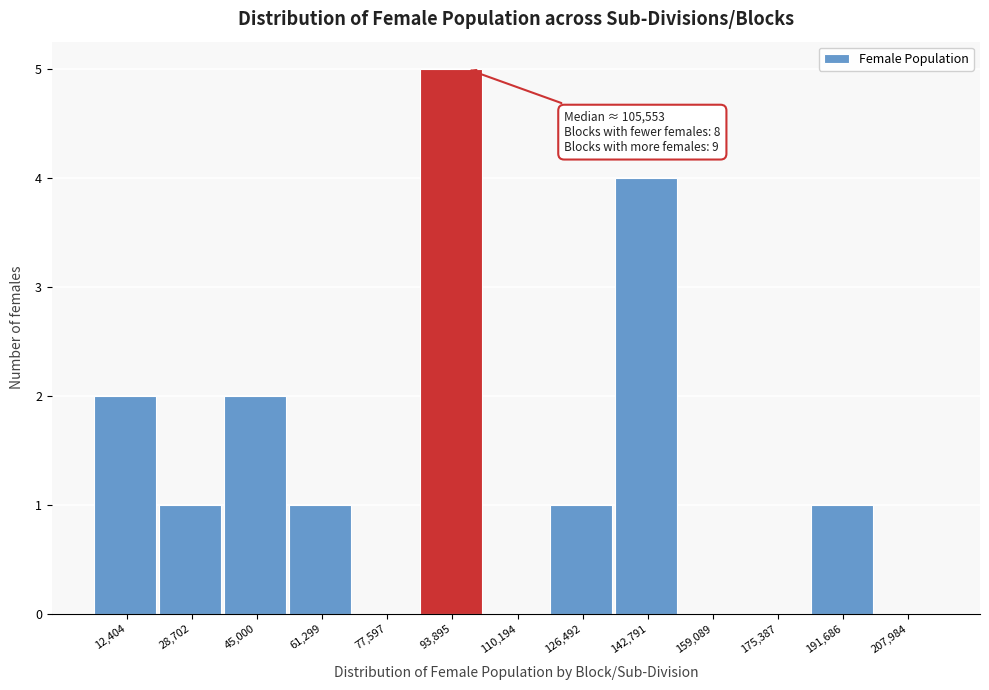

Reading right to left, extract all data points from this chart.

207,984=0	191,686=1	175,387=0	159,089=0	142,791=4	126,492=1	110,194=0	93,895=5	77,597=0	61,299=1	45,000=2	28,702=1	12,404=2